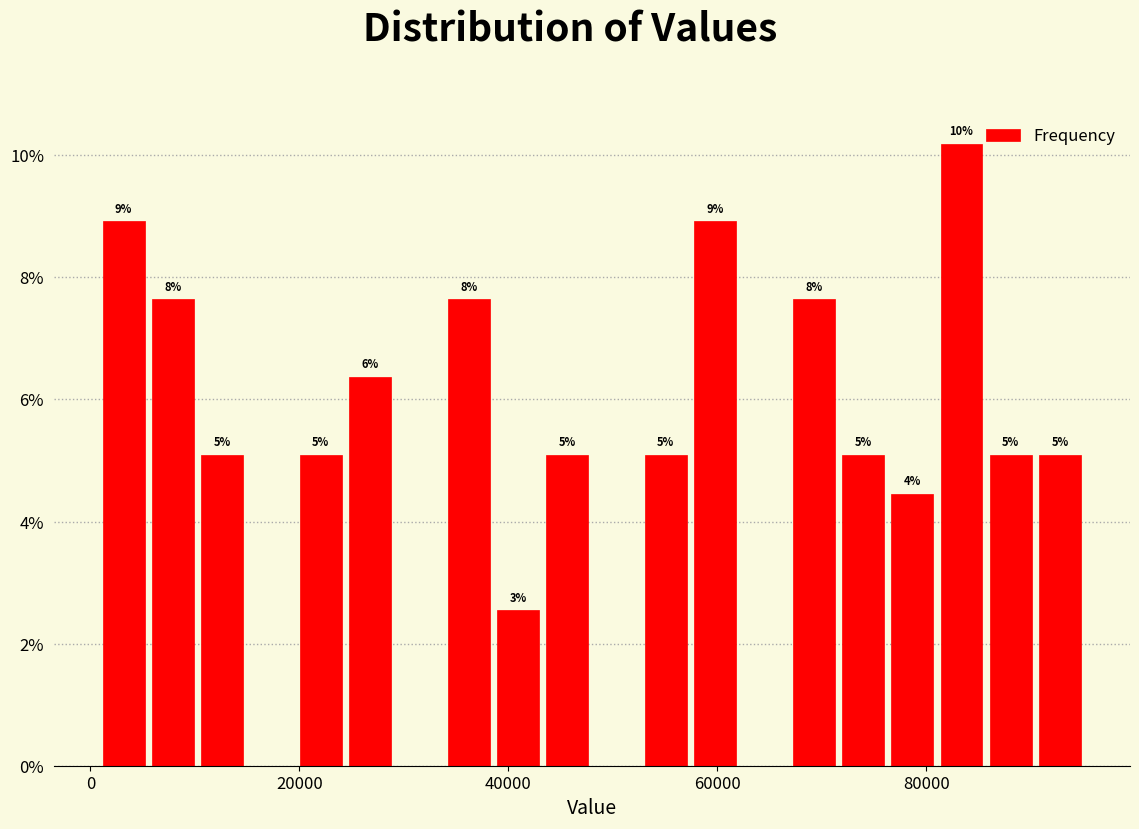

Around what value on the x-axis is the tallest bar? Give the approximate position of its centre, as read against the axis.

84000